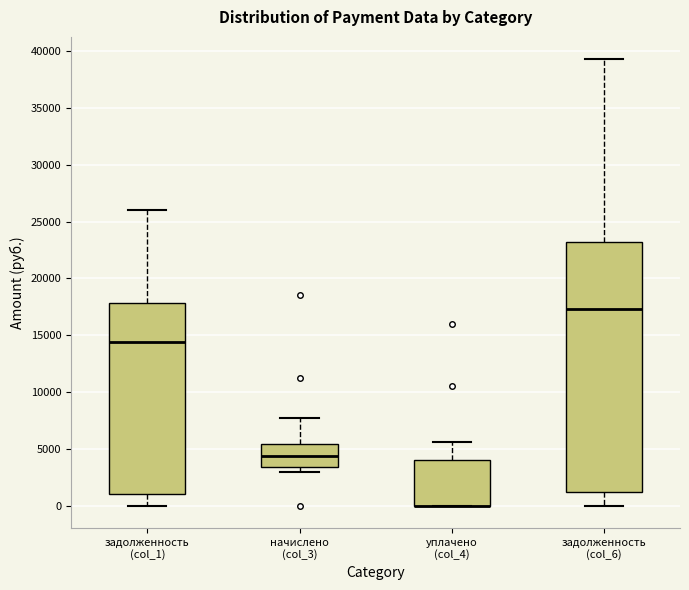

Reading left to right, transcribe this box plot: for each box, give where its median line is, the range the box spans, and where its two whiskers end, as read against the y-axis. The values are not printed on the chart, so give them approximately, as read against the axis.

задолженность (col_1): median 14500, box 1000 to 18000, whiskers 0 to 26000
начислено (col_3): median 4500, box 3500 to 5500, whiskers 3000 to 7500
уплачено (col_4): median 0 (drawn on the box's lower edge), box 0 to 4000, whiskers 0 to 5500
задолженность (col_6): median 17500, box 1000 to 23000, whiskers 0 to 39500